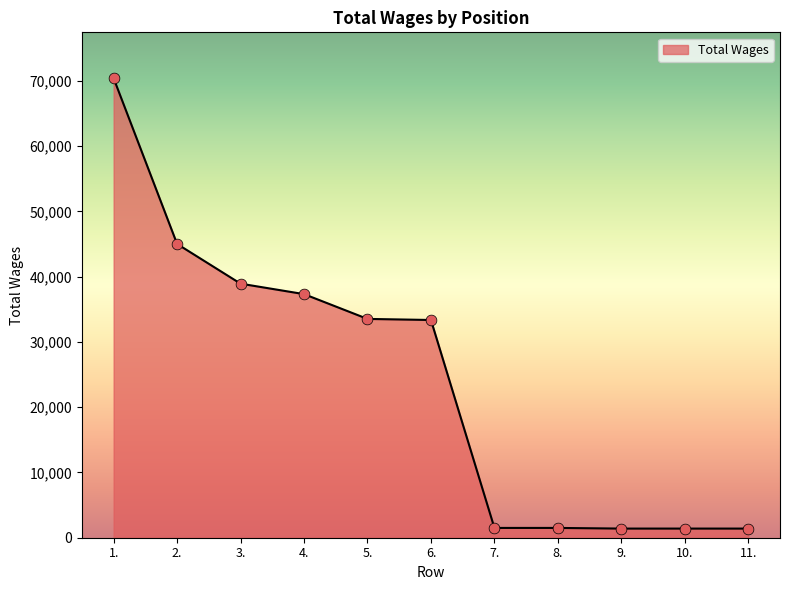

Approximately how many times larger is the value at 6. compared to 2.?

0.7